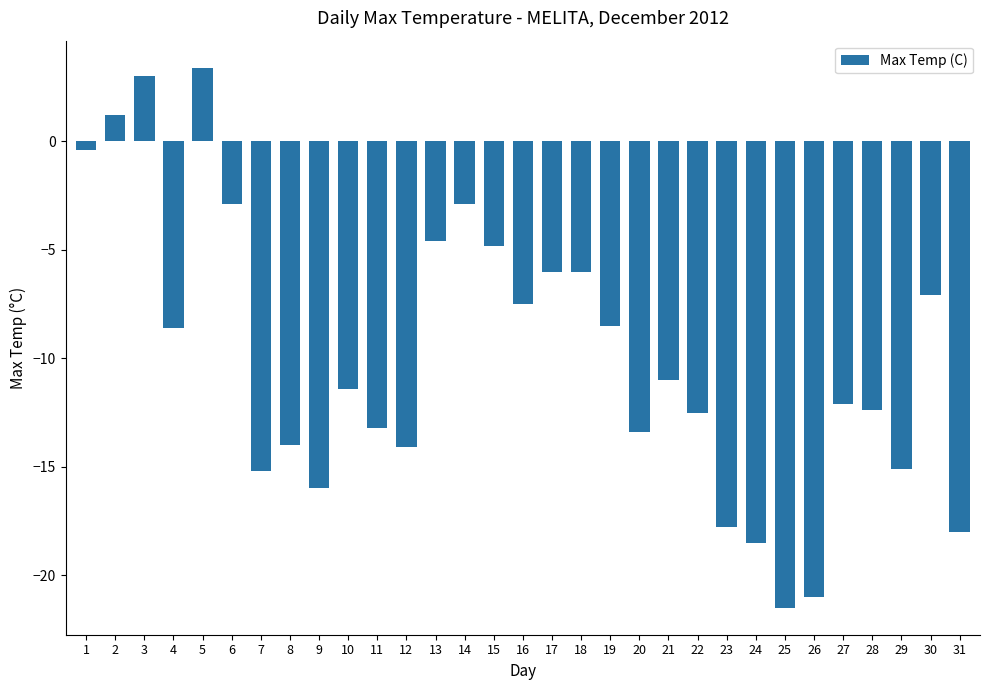

The value at 19 is -12.6. True or false?

False